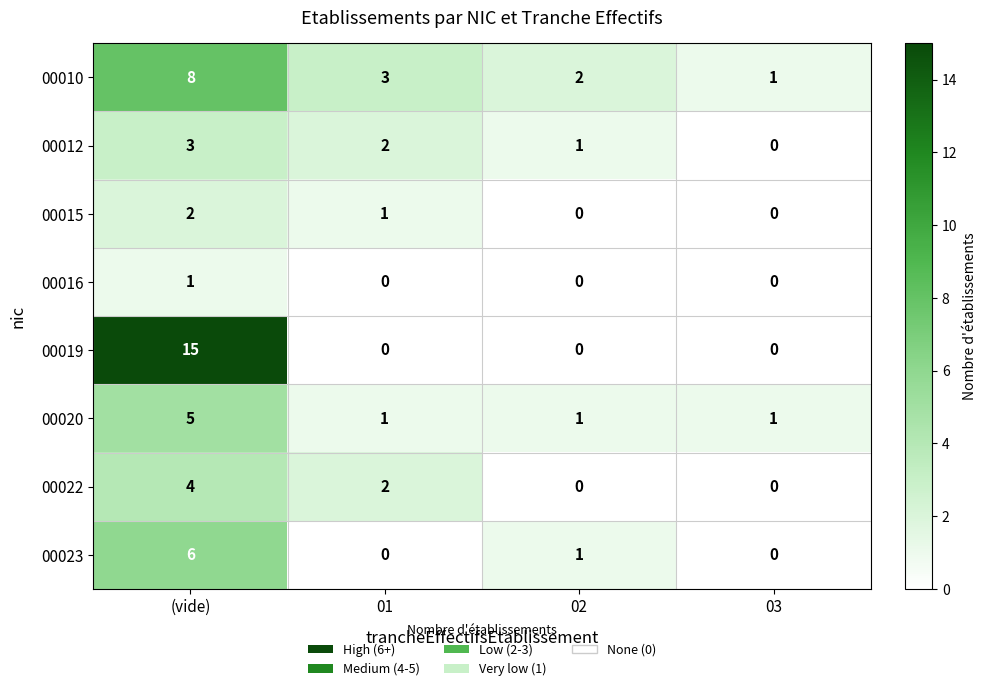

Rank the categories by 00012 value from lowest to highest.

03, 02, 01, (vide)